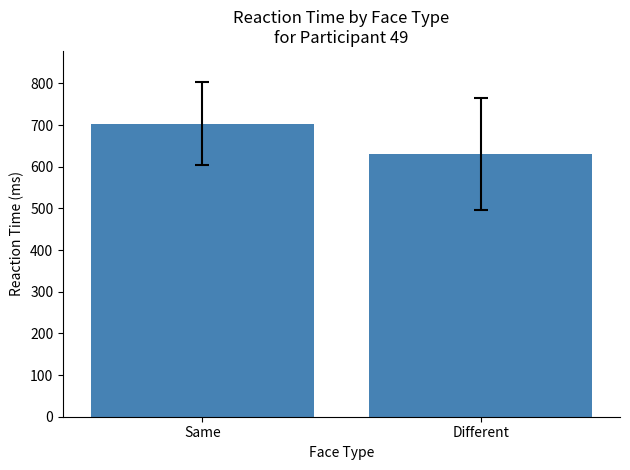

The chart shows a value of 703.6 at Same. True or false?

True